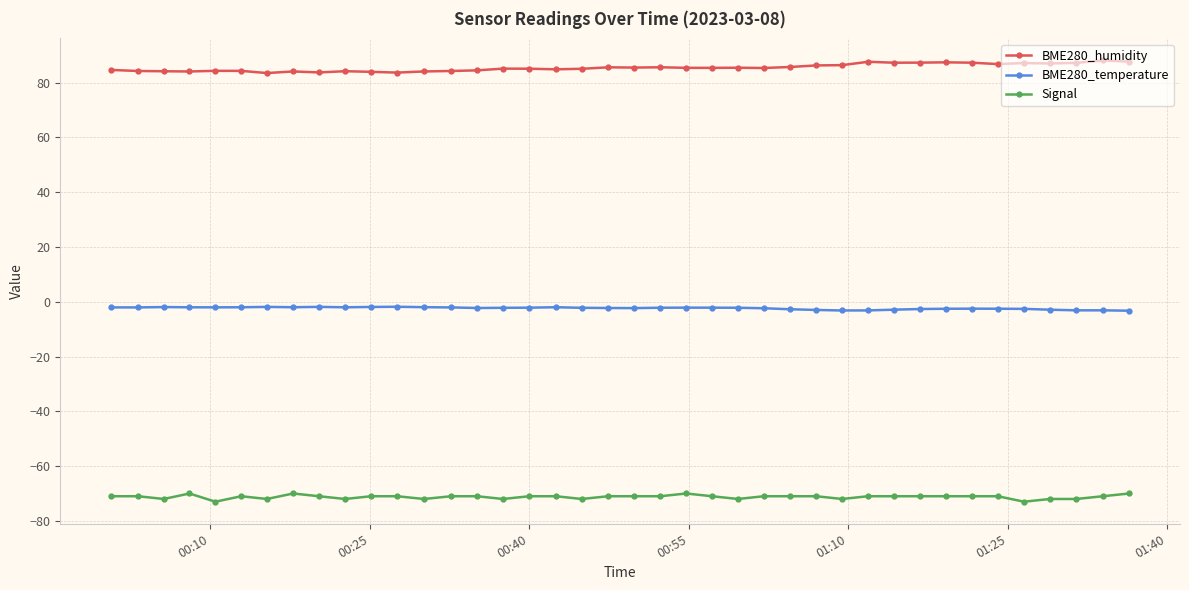

True or false: BME280_temperature has more than 0 points higher than both neighbors.

True